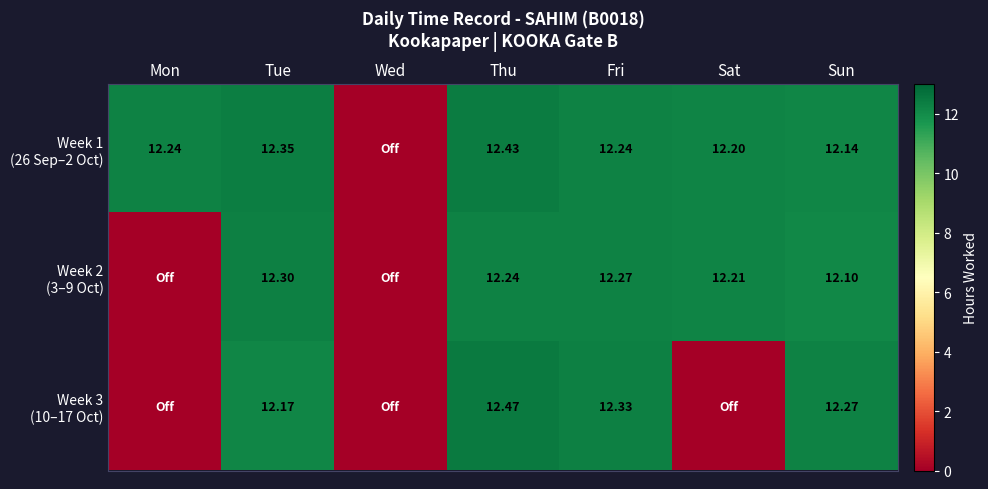

Which series changed the most between Mon and Fri?

Week 3 (10–17 Oct)